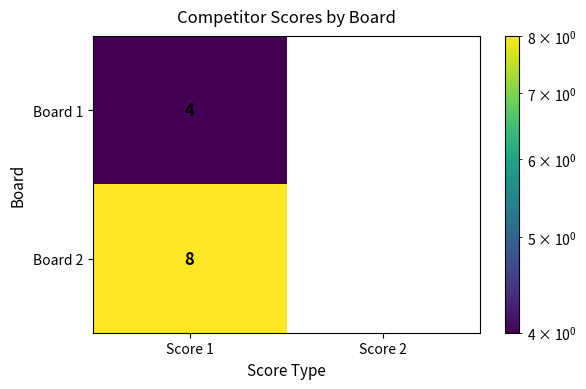

Which series has the largest total across all categories?

Board 2